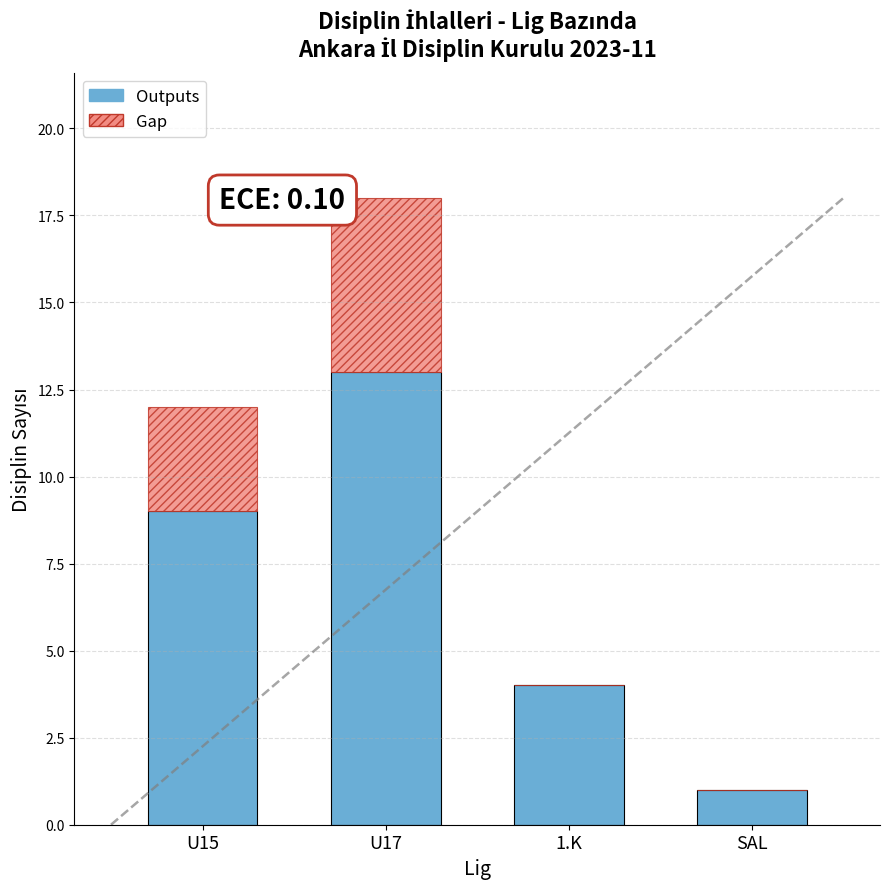

What is the maximum value for Outputs?

13